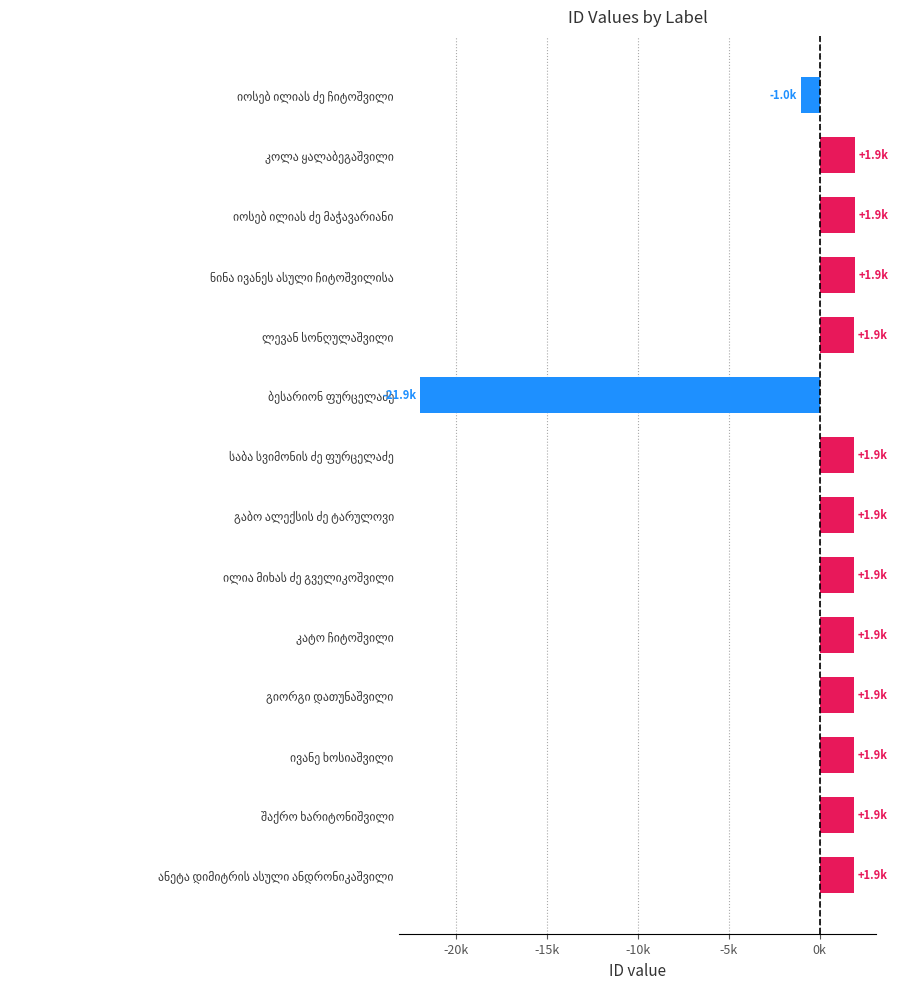

What is the maximum value shown in the chart?

1928.4